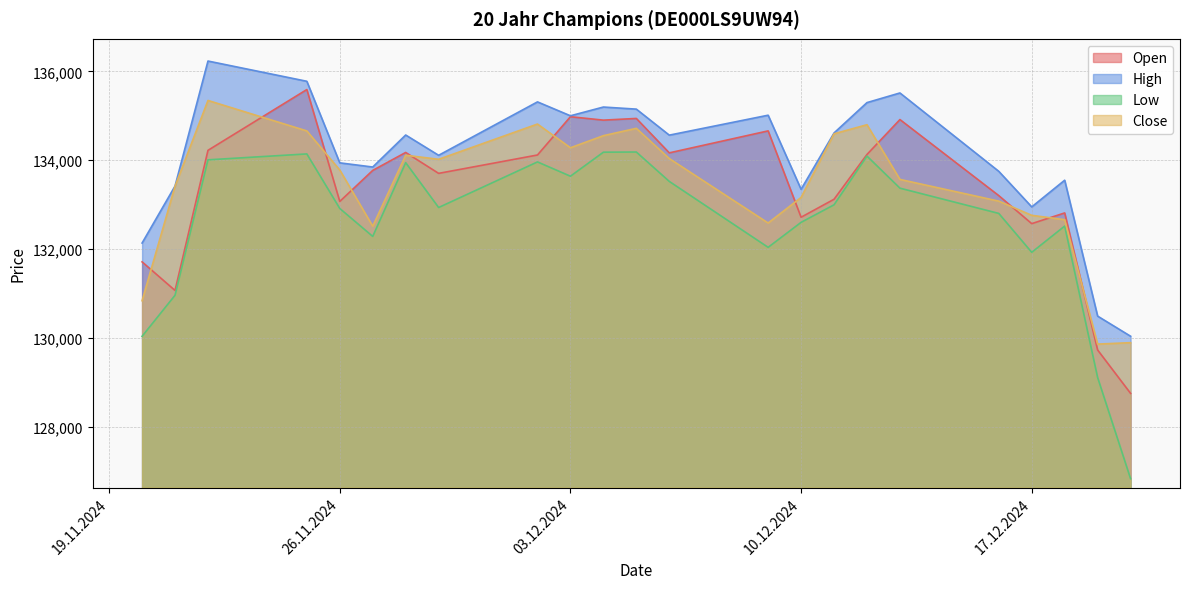

Reading left to right, transcribe all the data shown in this chart.

Open: 131712	131068	134224	135593	133073	133772	134176	133705	134119	134981	134904	134942	134167	134662	132717	133122	134131	134917	133204	132573	132814	129727	128750
High: 132136	133420	136235	135779	133942	133848	134569	134112	135315	135002	135199	135152	134566	135015	133346	134615	135299	135516	133751	132950	133551	130490	130037
Low: 130035	130960	134010	134143	132914	132285	133946	132936	133963	133641	134182	134186	133524	132039	132602	132997	134094	133372	132803	131927	132518	129107	126828
Close: 130837	133416	135347	134661	133781	132515	134113	134022	134816	134282	134554	134720	134039	132587	133163	134596	134801	133569	133080	132760	132662	129860	129892